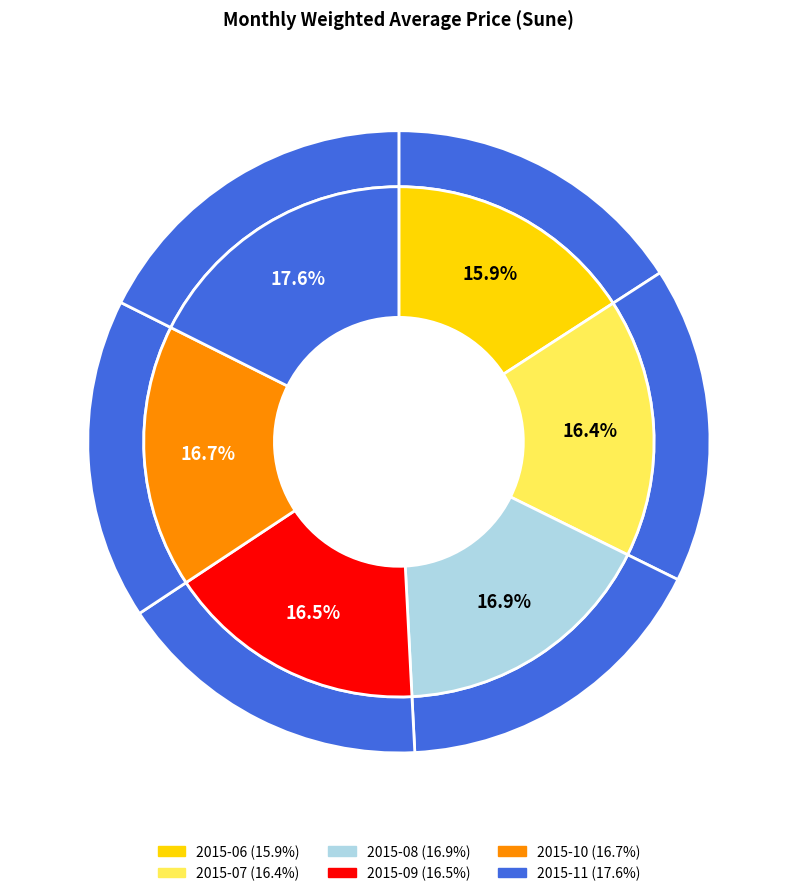

Does 2015-09 account for over 50% of the chart?

No